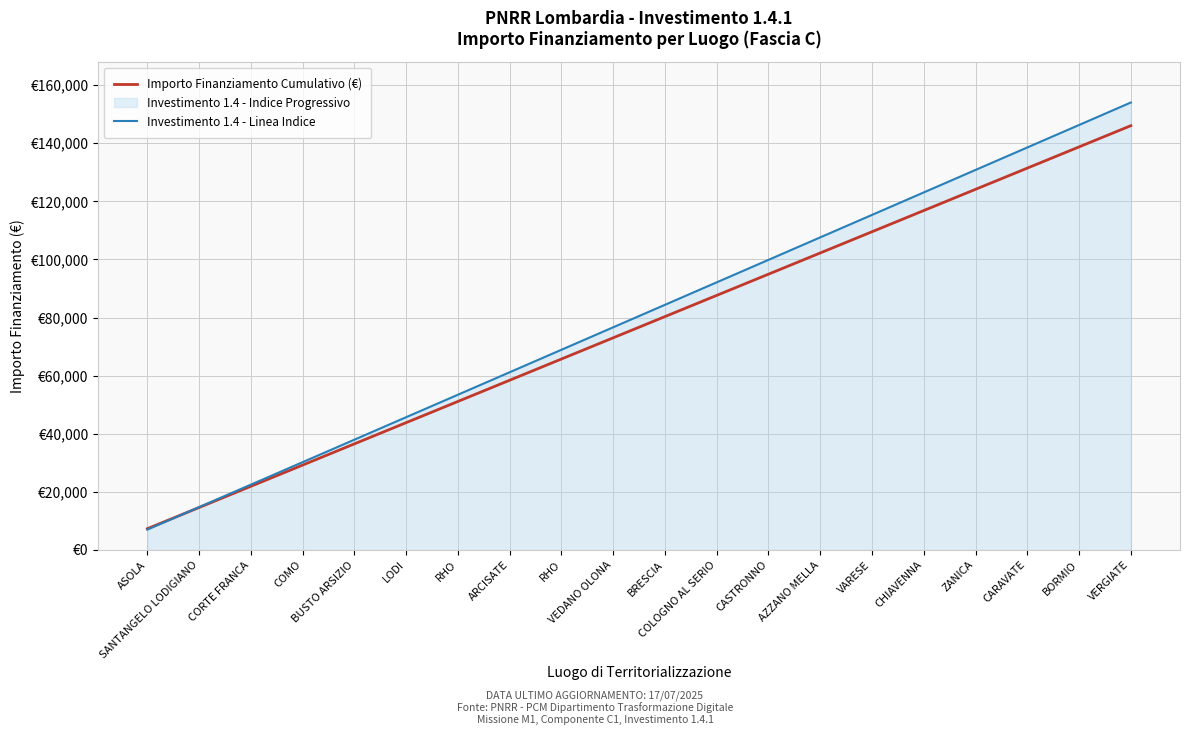

What is the spread (max minus min) of values at CORTE FRANCA?

570.7